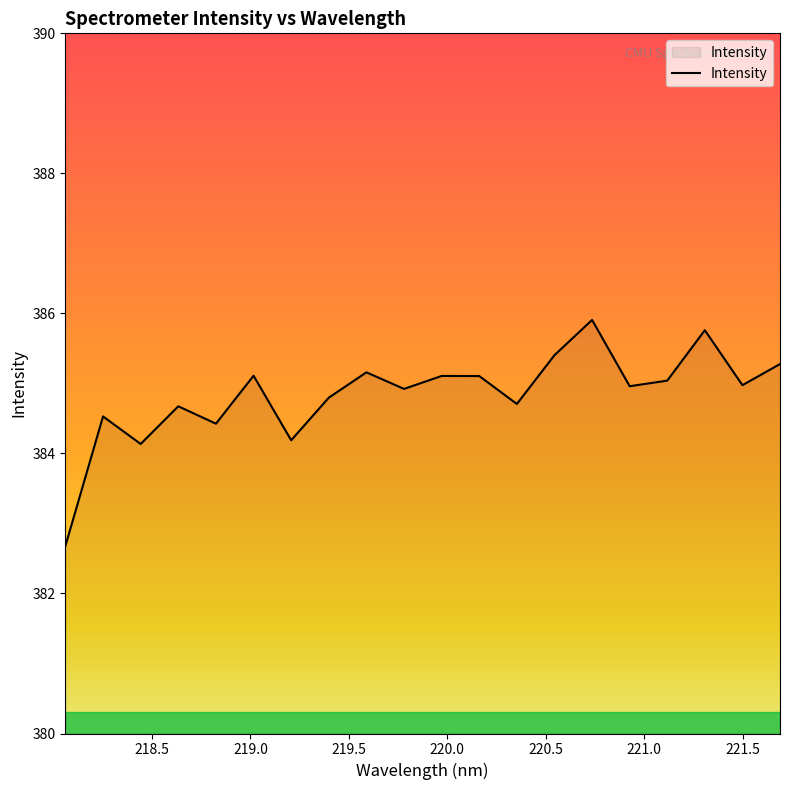

What is the greatest value displayed?

385.9